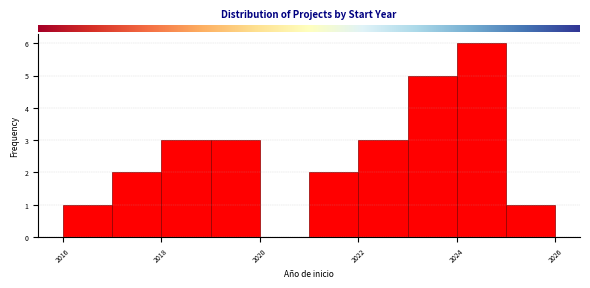

Reading left to right, list every bar in this chart as the range it spans on the x-axis followed by its height. The values are not printed on the chart, so give them approximately, as read against the axis.

2016 to 2017: 1
2017 to 2018: 2
2018 to 2019: 3
2019 to 2020: 3
2020 to 2021: 0
2021 to 2022: 2
2022 to 2023: 3
2023 to 2024: 5
2024 to 2025: 6
2025 to 2026: 1